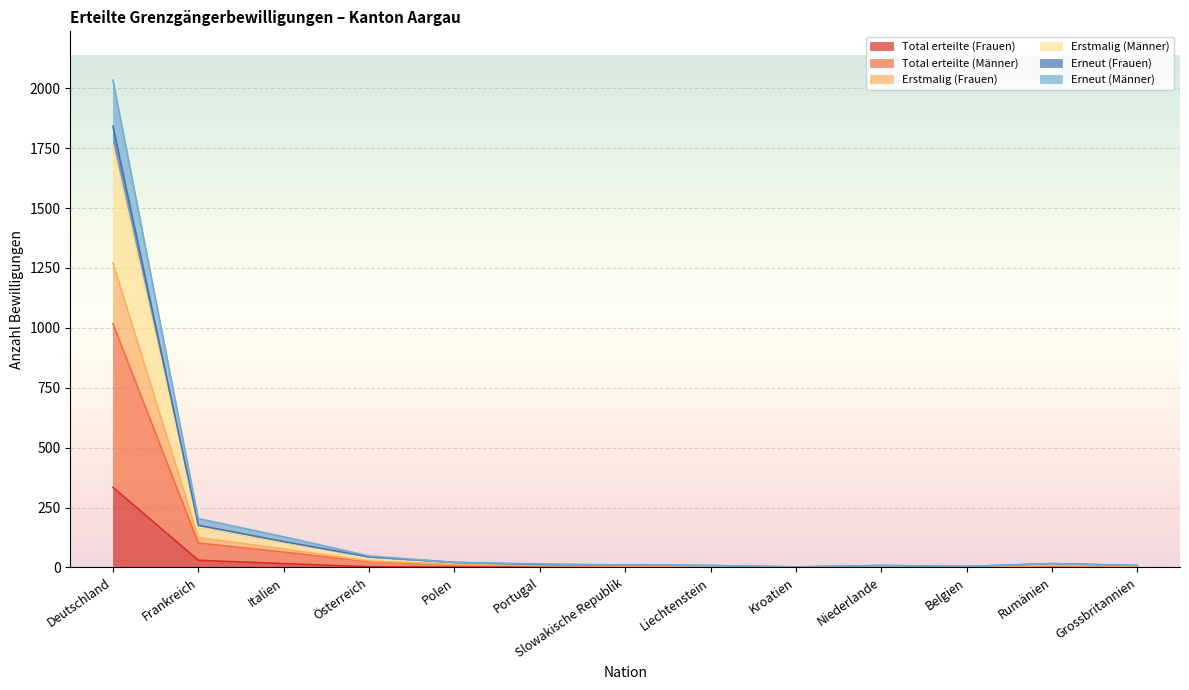

Which series has the largest total across all categories?

Total erteilte (Männer)